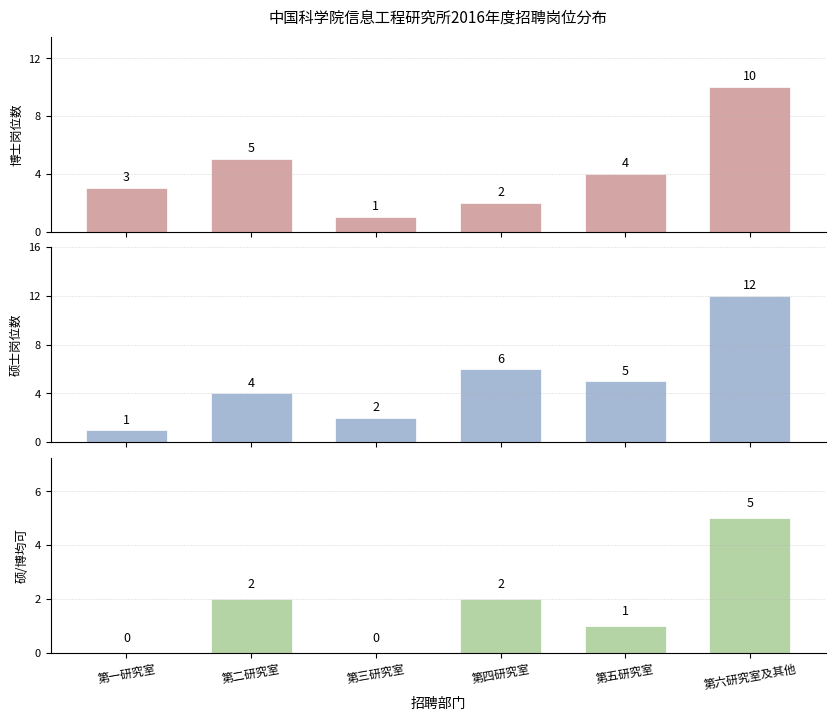

Is the value of 硕士岗位数 at 第六研究室及其他 greater than the value of 博士岗位数 at 第二研究室?

Yes